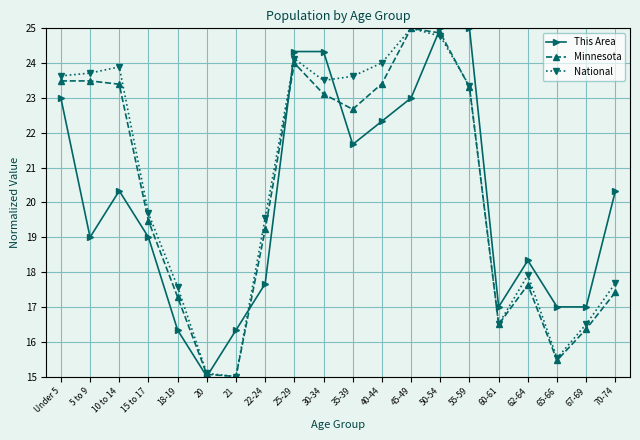

At which label is Minnesota closest to 20?

15 to 17